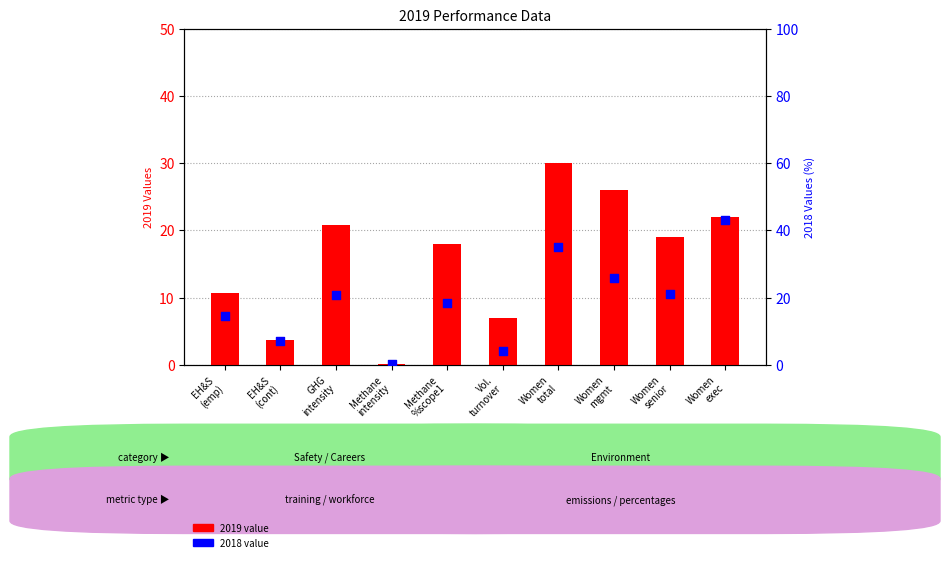

Which series has the largest total across all categories?

2018 value